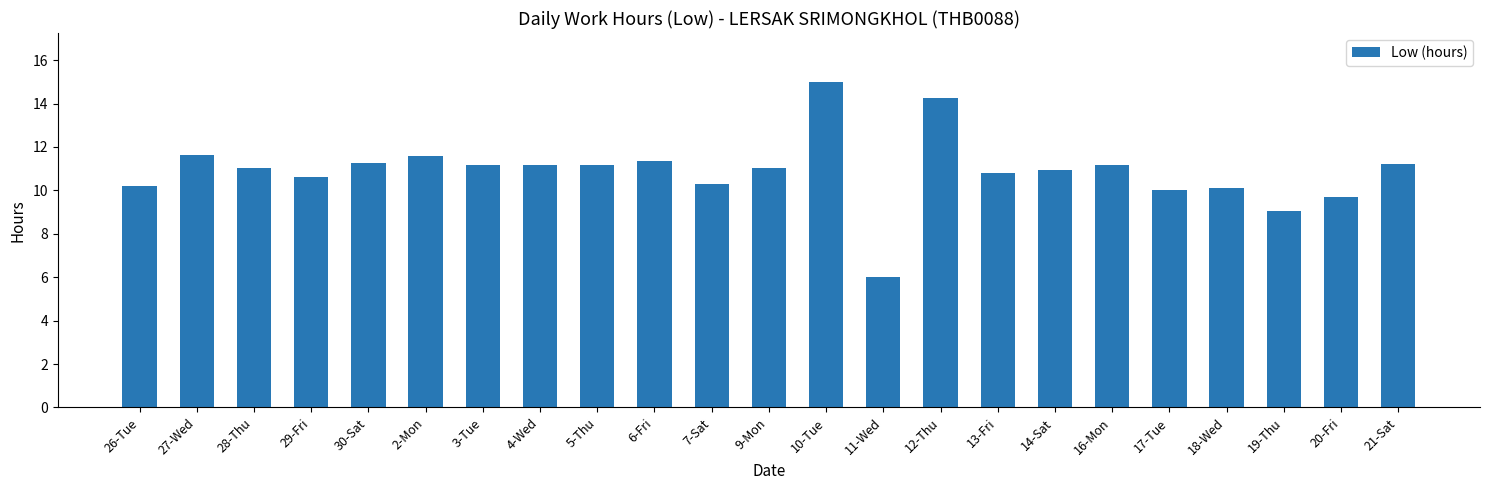

What is the label of the 8th bar from the left?

4-Wed